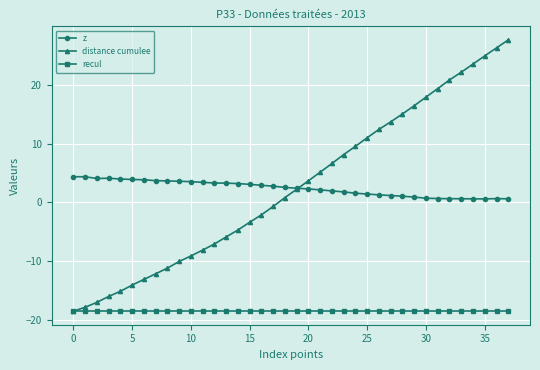

Which series has the largest range (max minus min)?

distance cumulee